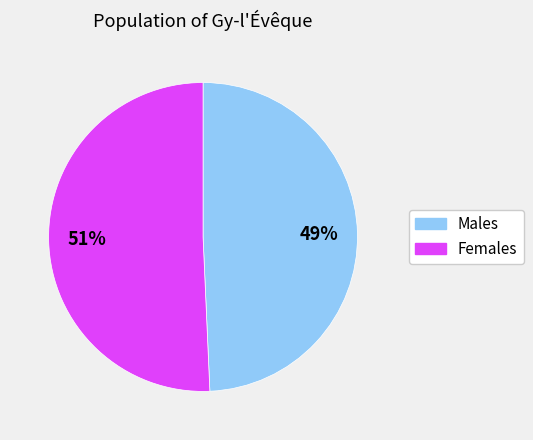

Does any single category account for the majority?

Yes